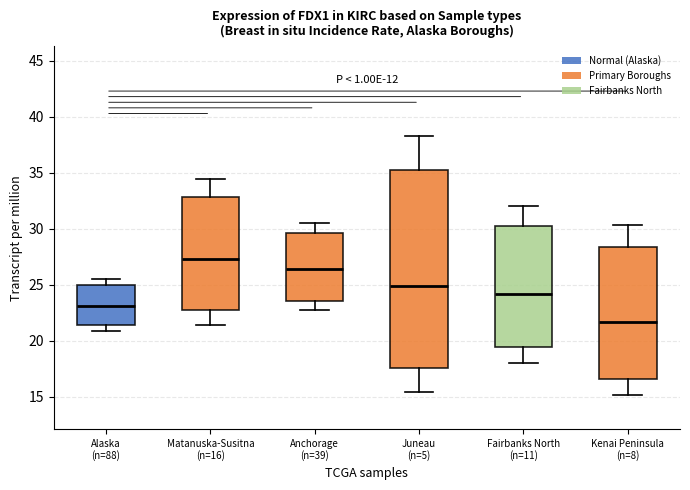

Which box's median line is the highest?

Matanuska-Susitna (n=16)